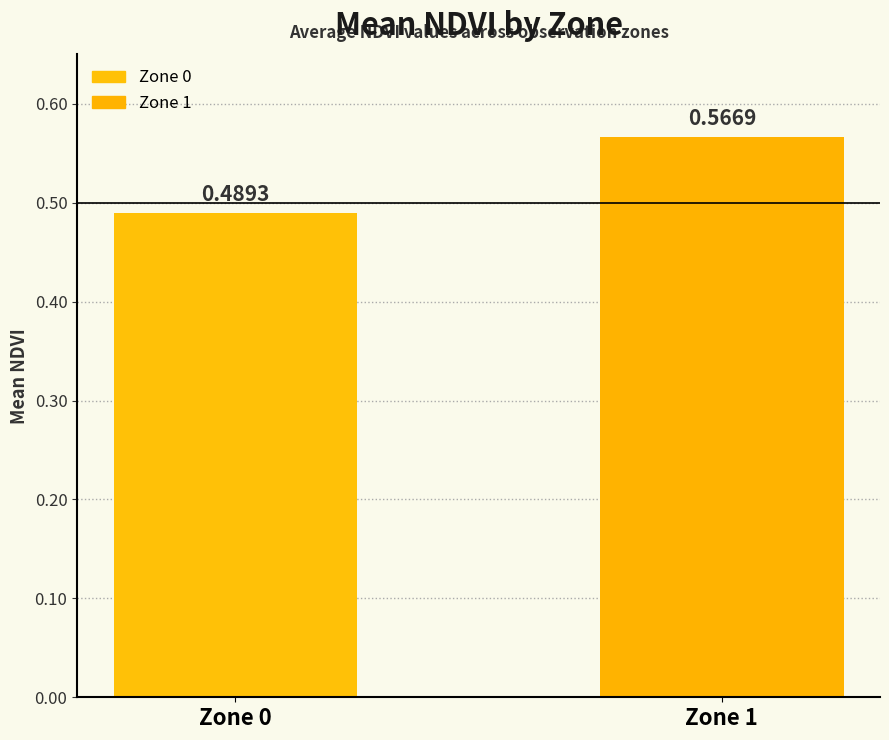

What is the change in value from Zone 0 to Zone 1?

+0.1